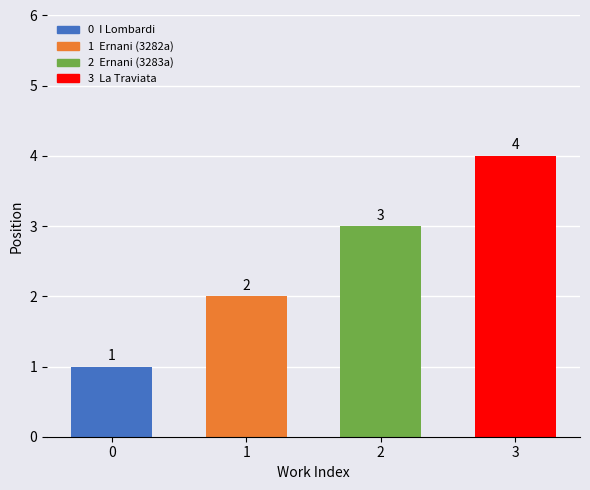

What is the difference between the maximum and minimum values?

3